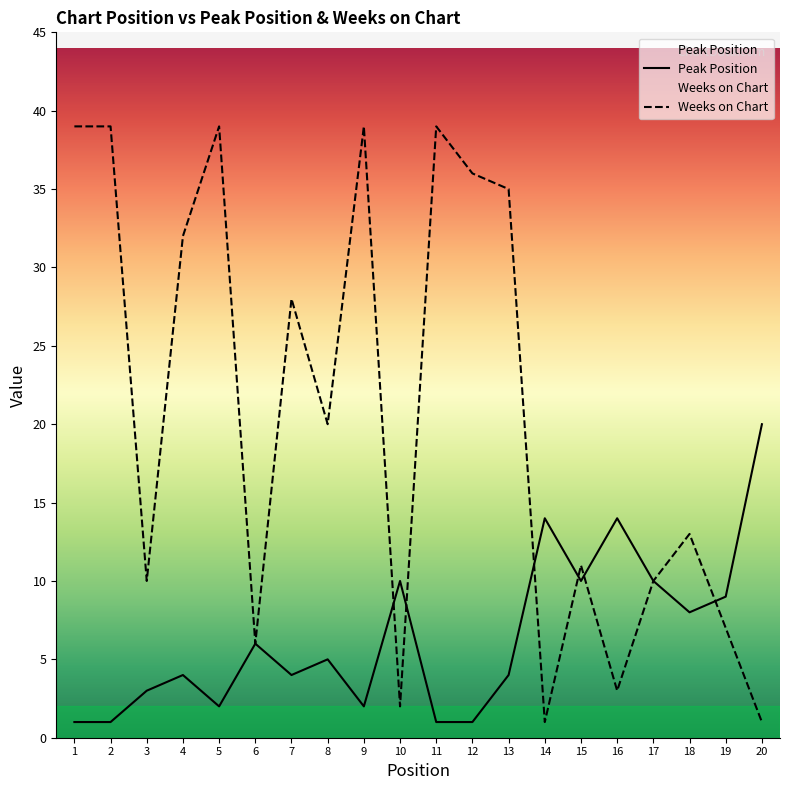

Reading right to left, what are all the values shown in this chart?

Peak Position: 20	9	8	10	14	10	14	4	1	1	10	2	5	4	6	2	4	3	1	1
Weeks on Chart: 1	7	13	10	3	11	1	35	36	39	2	39	20	28	6	39	32	10	39	39